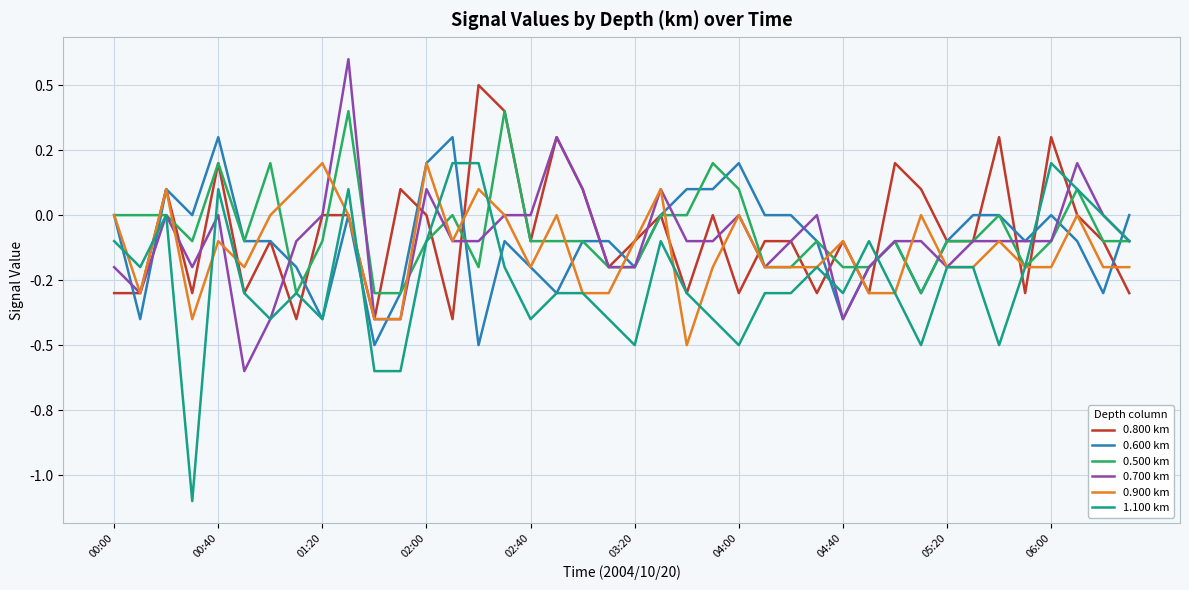

What are all the series names shown in the legend?

0.800 km, 0.600 km, 0.500 km, 0.700 km, 0.900 km, 1.100 km